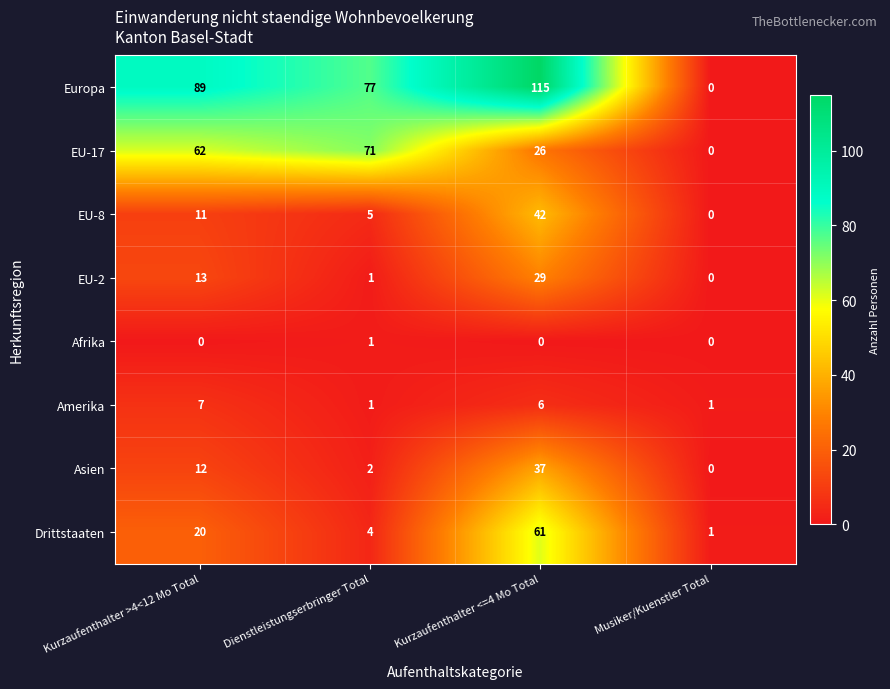

What is the difference between the second highest and minimum values in the EU-2 series?

13